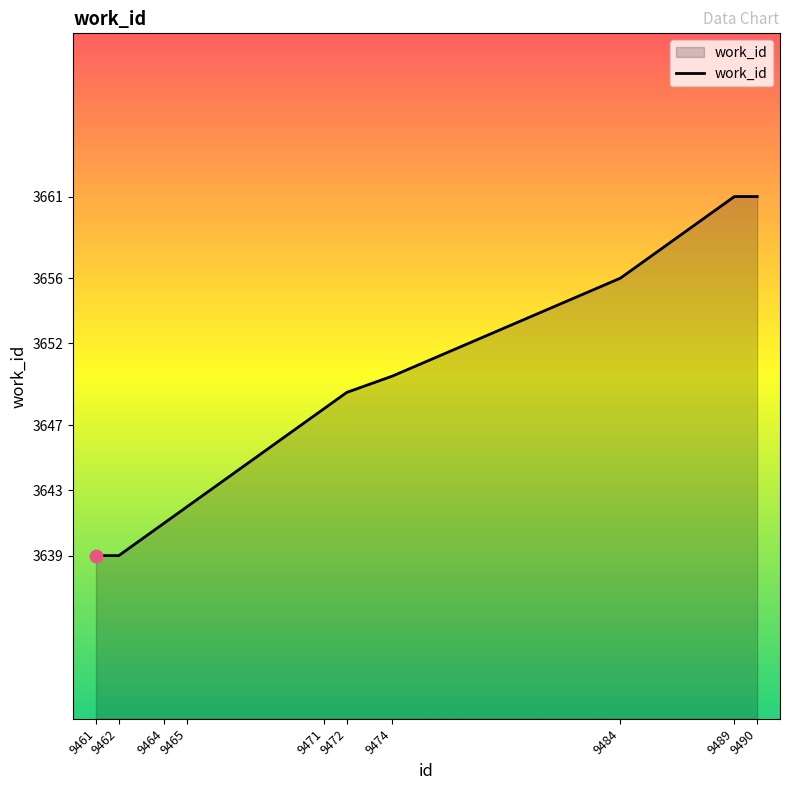

What is the change in value from 9462 to 9465?

+3